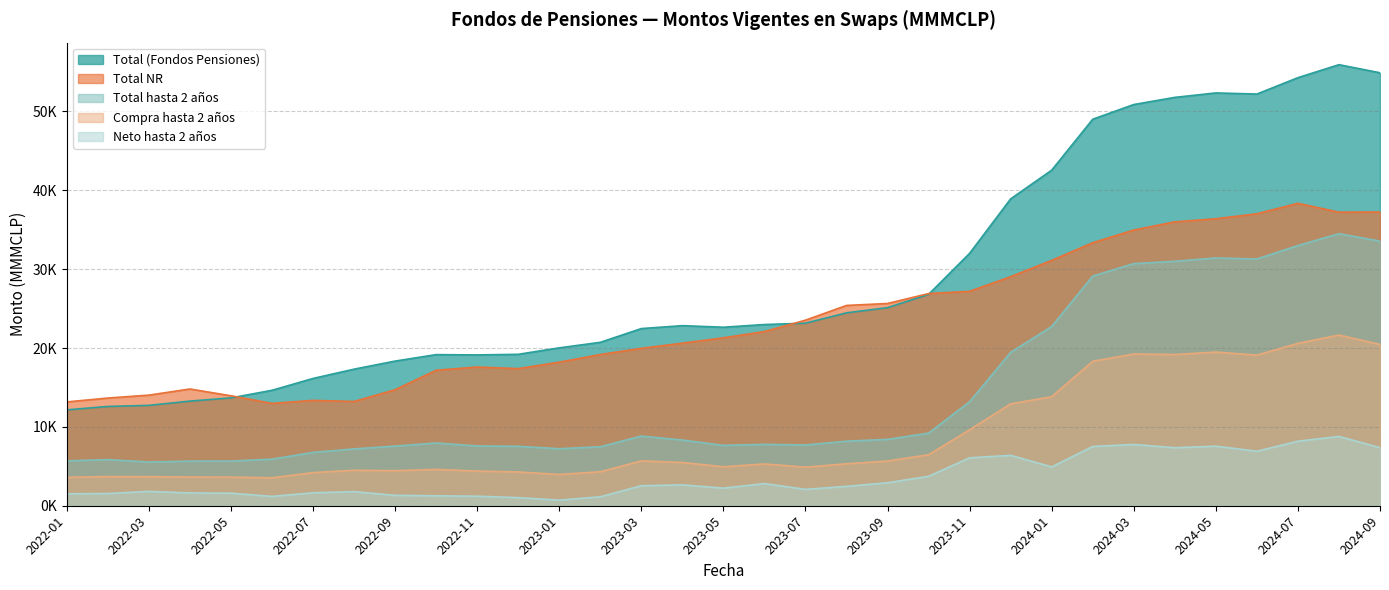

What are all the series names shown in the legend?

Total (Fondos Pensiones), Total NR, Total hasta 2 años, Compra hasta 2 años, Neto hasta 2 años